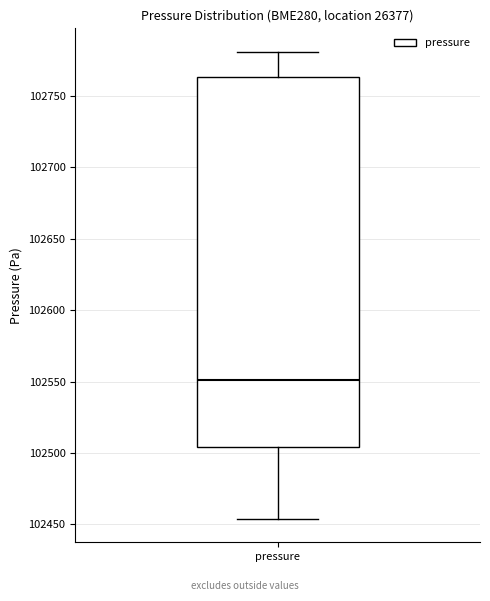

Read this box plot against the y-axis: the position of the median line, the range covered by the box, and the ends of both whiskers. The values are not printed on the chart, so give them approximately, as read against the axis.

median 102550, box 102505 to 102765, whiskers 102455 to 102780